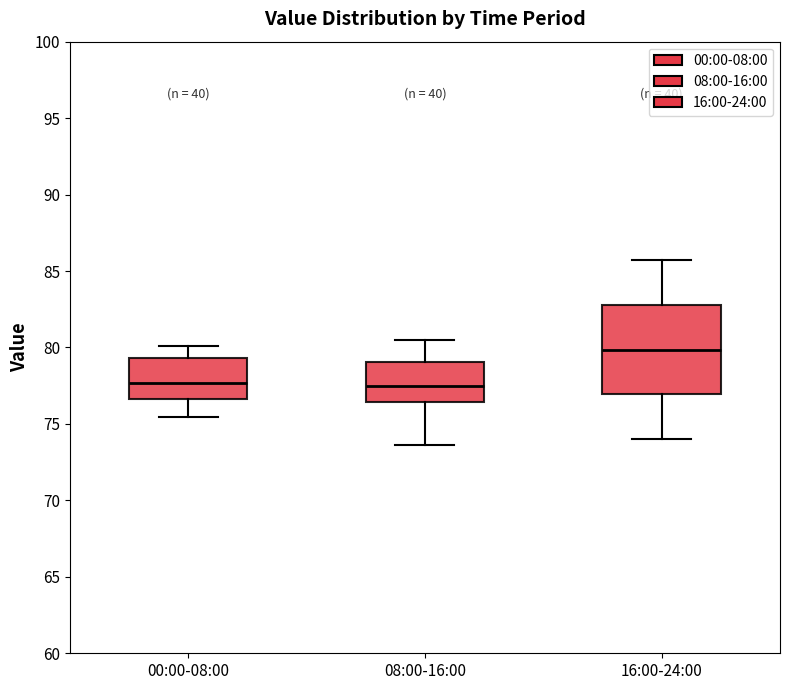

Reading left to right, transcribe this box plot: for each box, give where its median line is, the range the box spans, and where its two whiskers end, as read against the y-axis. The values are not printed on the chart, so give them approximately, as read against the axis.

00:00-08:00: median 77.5, box 76.5 to 79.5, whiskers 75.5 to 80.0
08:00-16:00: median 77.5, box 76.5 to 79.0, whiskers 73.5 to 80.5
16:00-24:00: median 80.0, box 77.0 to 83.0, whiskers 74.0 to 85.5